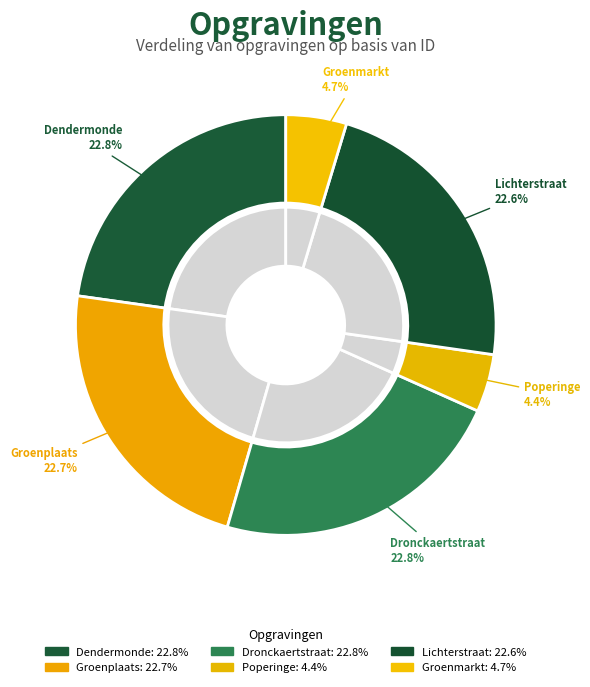

What percentage is the Archeologische opgravingen Poperinge slice, to the nearest percent?

4%